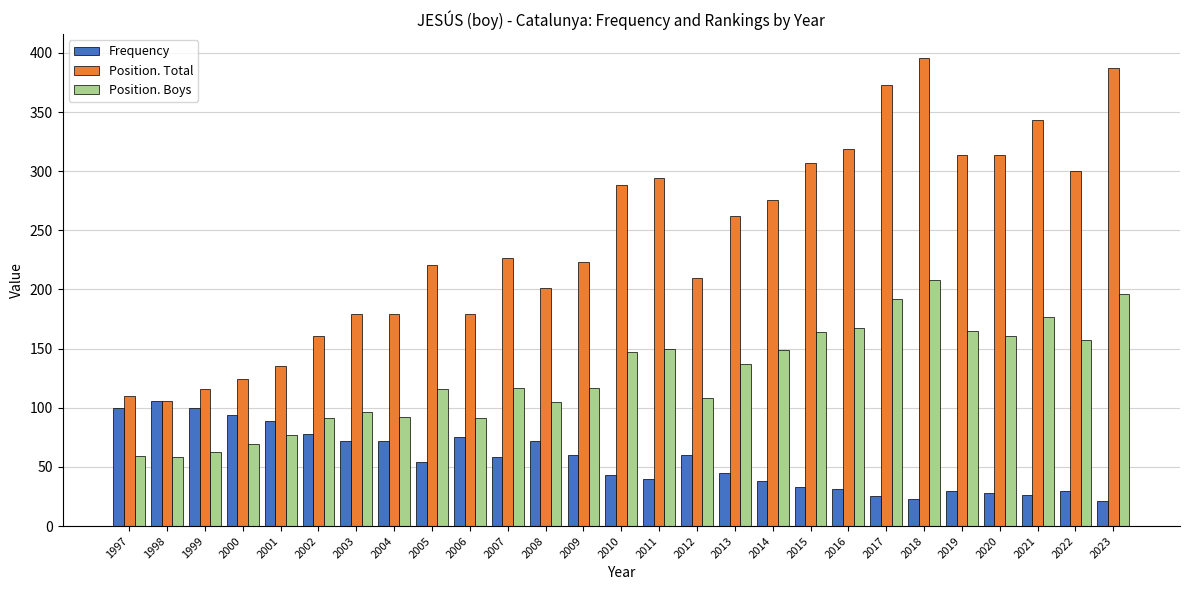

What is the highest value of the Position. Total series?

396